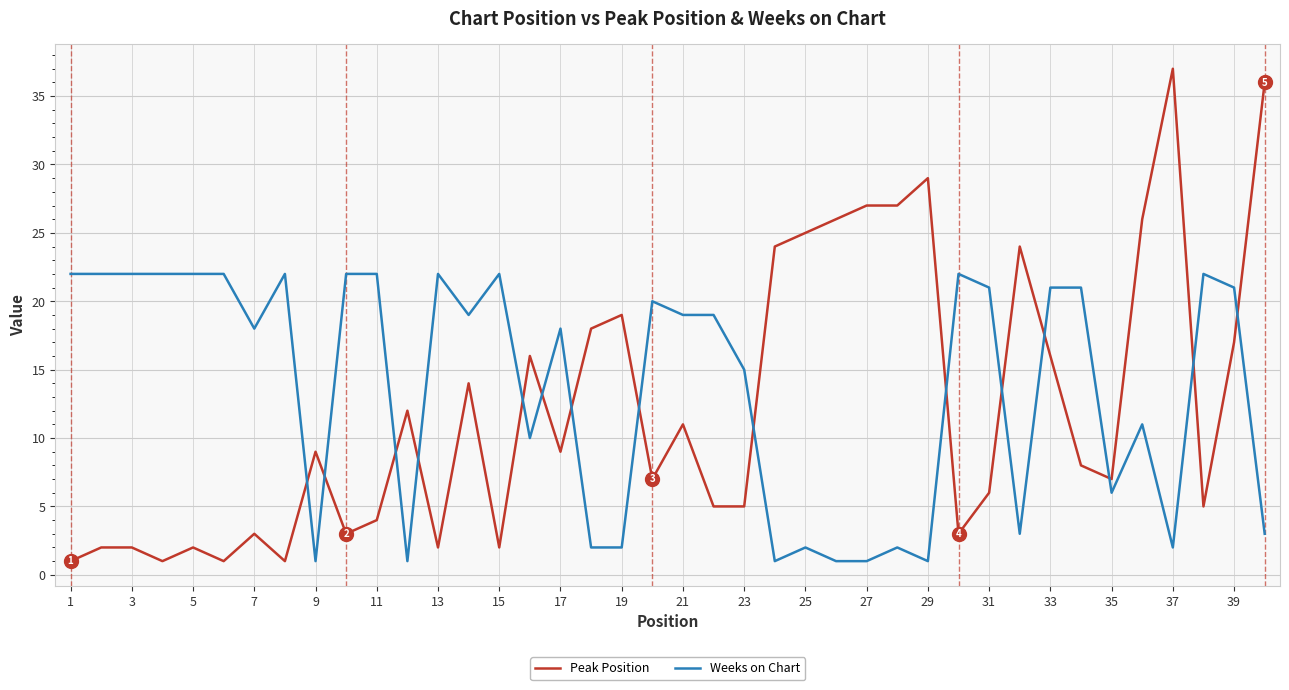

What is the highest value of the Peak Position series?

37